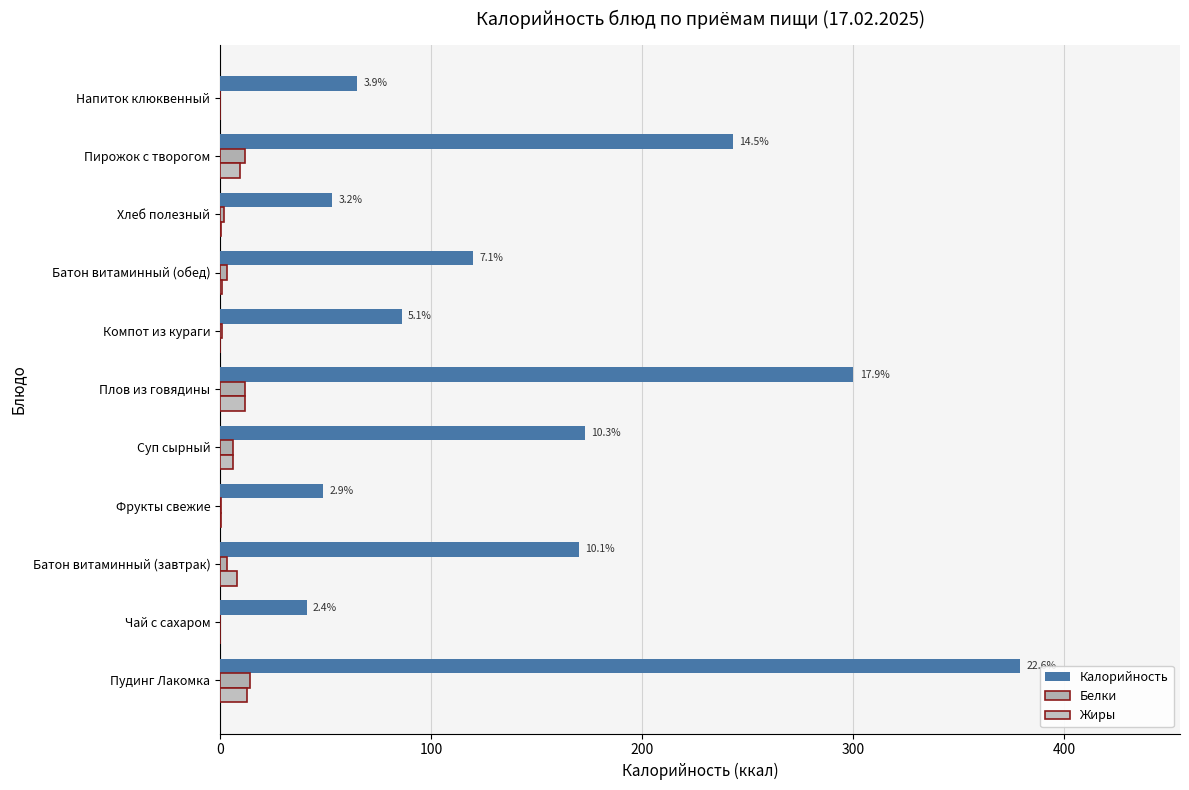

What are all the series names shown in the legend?

Калорийность, Белки, Жиры